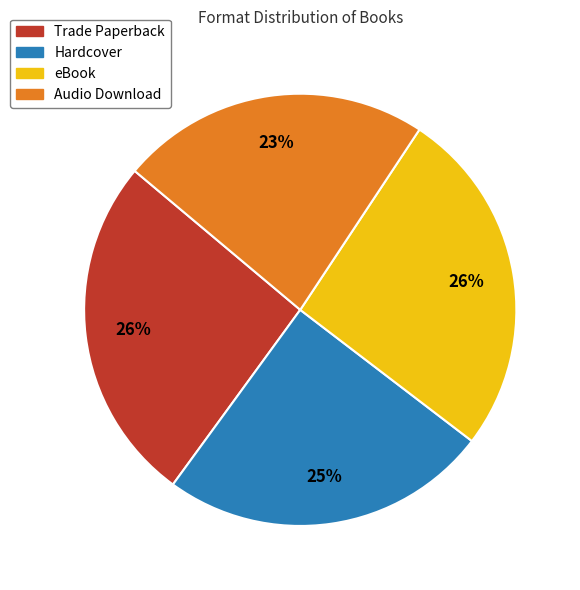

Is the sum of eBook and Trade Paperback greater than half?

Yes